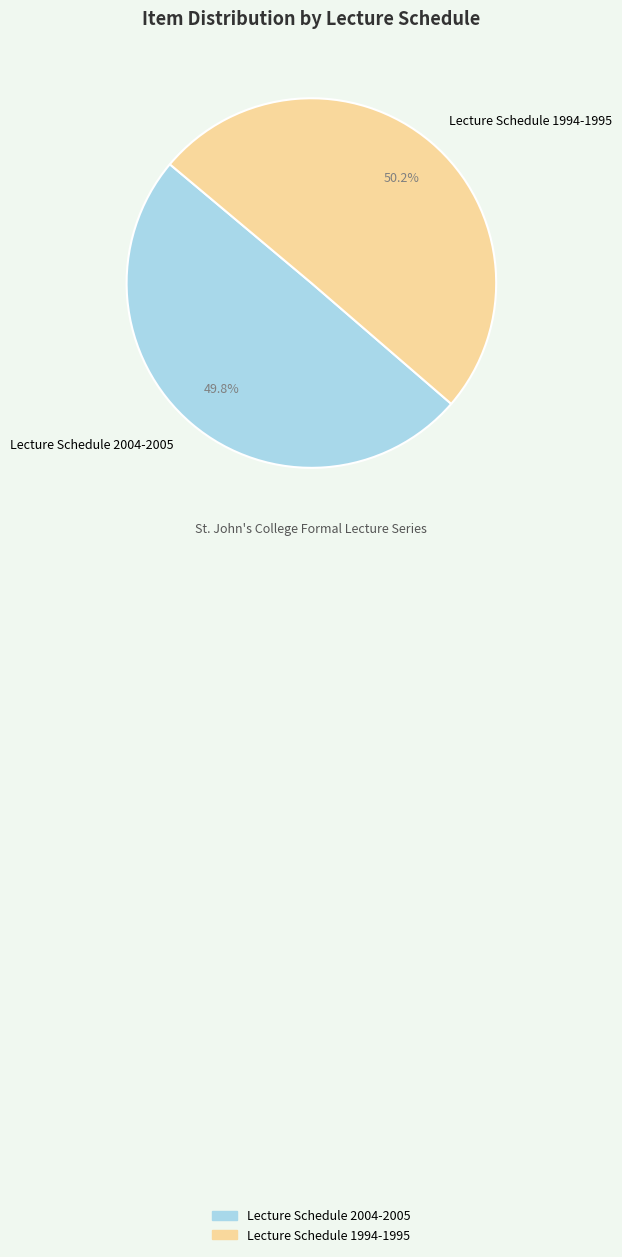

Is there a majority slice in this chart?

Yes